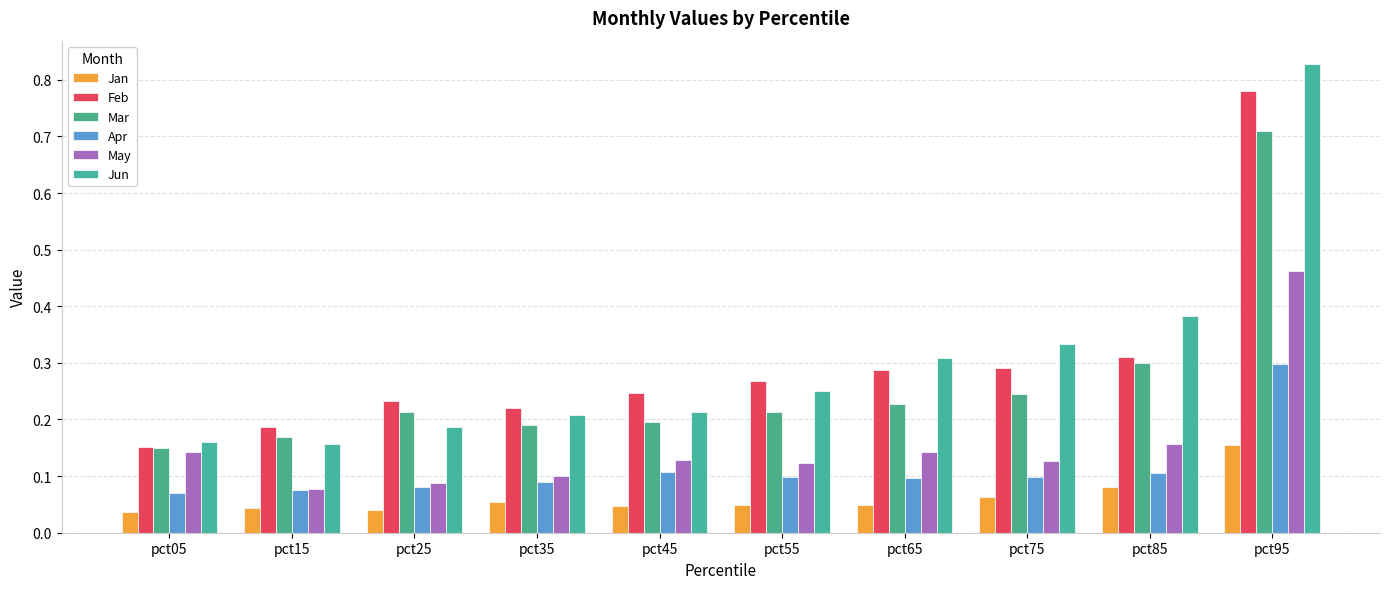

What is the minimum value for May?

0.1